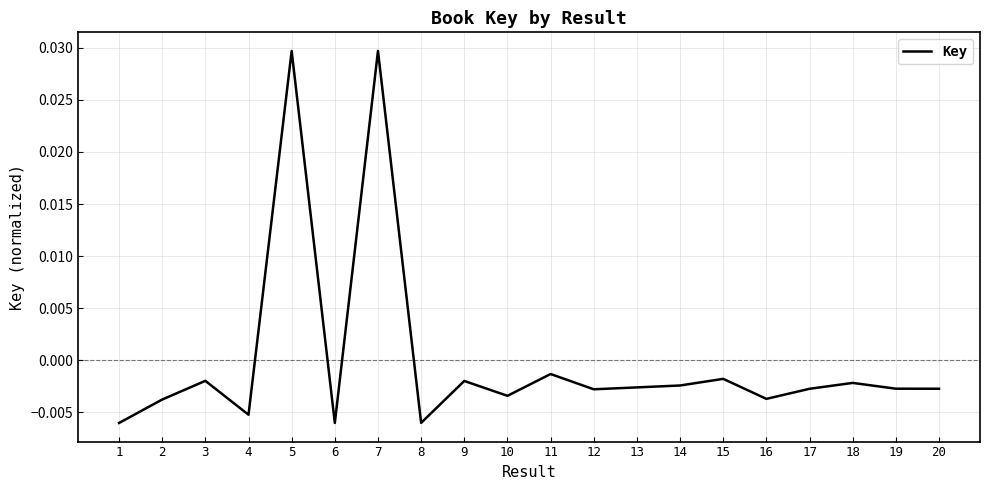

Which has a higher value, 6 or 9?

9